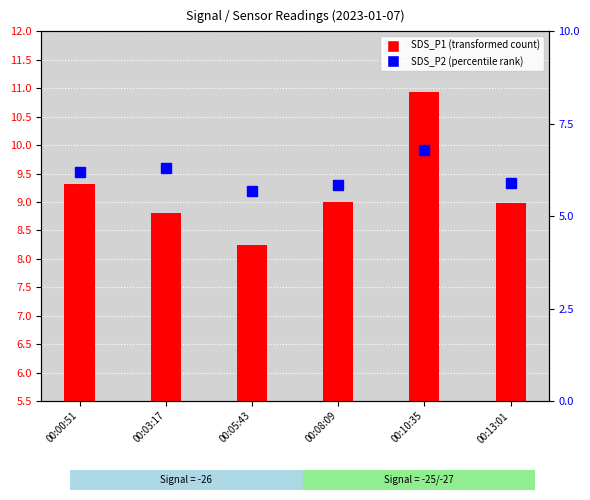

Between 00:00:51 and 00:08:09, which series saw the biggest shift?

SDS_P2